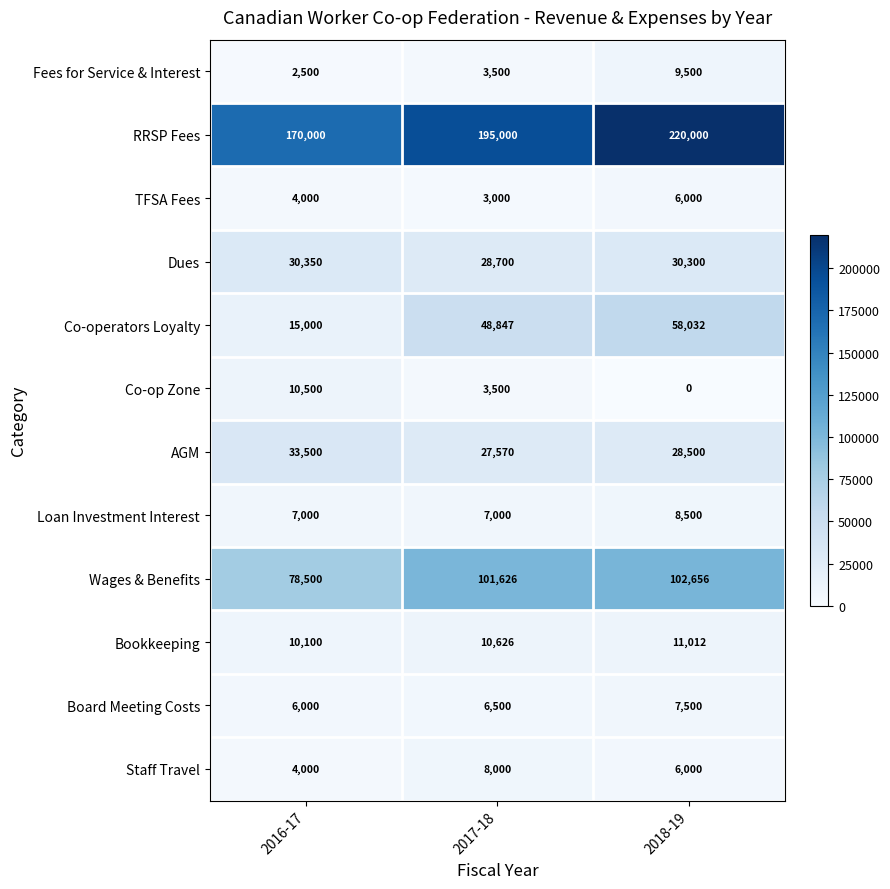

How many categories are shown in the chart?

3